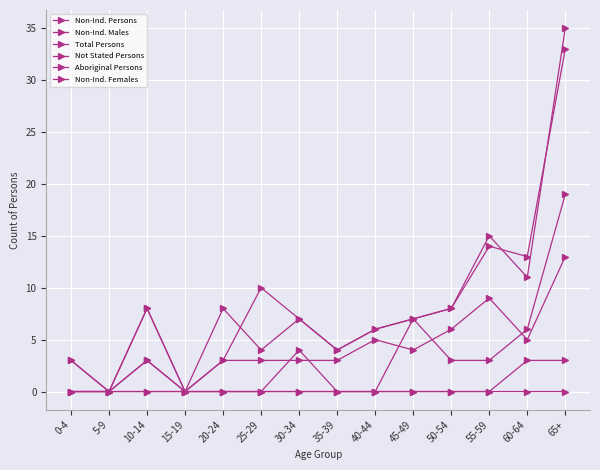

Which has a higher value, 15-19 or 50-54?

50-54